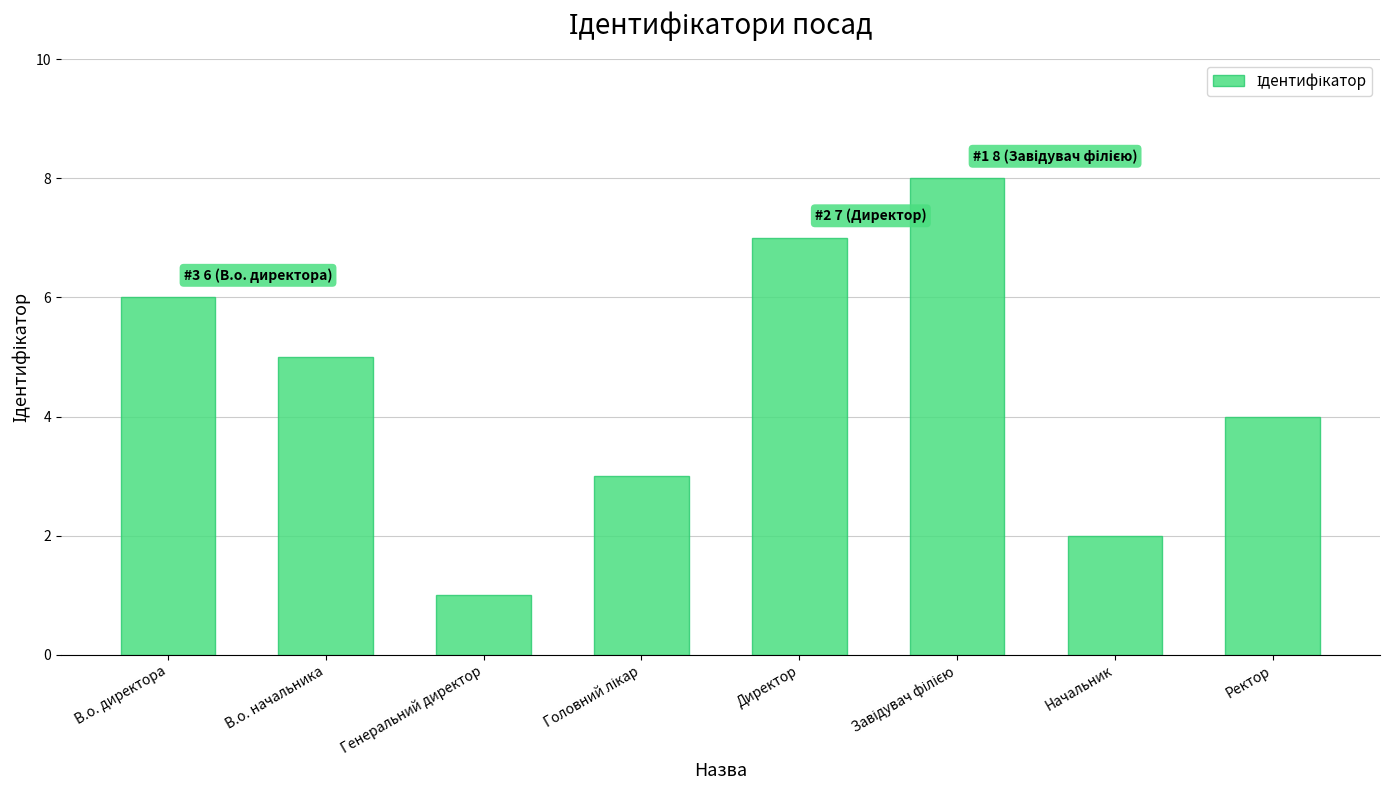

What is the approximate value at В.о. начальника?

5